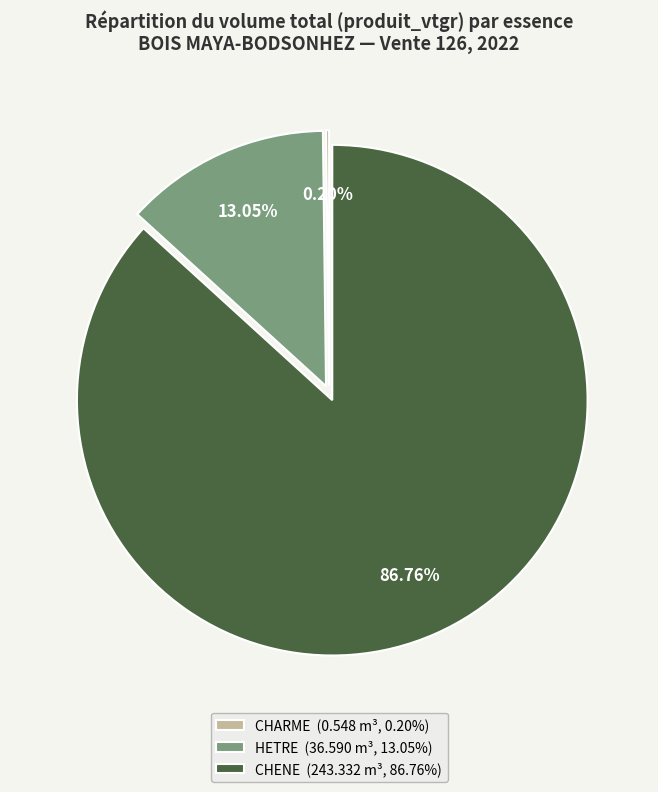

Does HETRE (36.590 m³, 13.05%) account for over 50% of the chart?

No